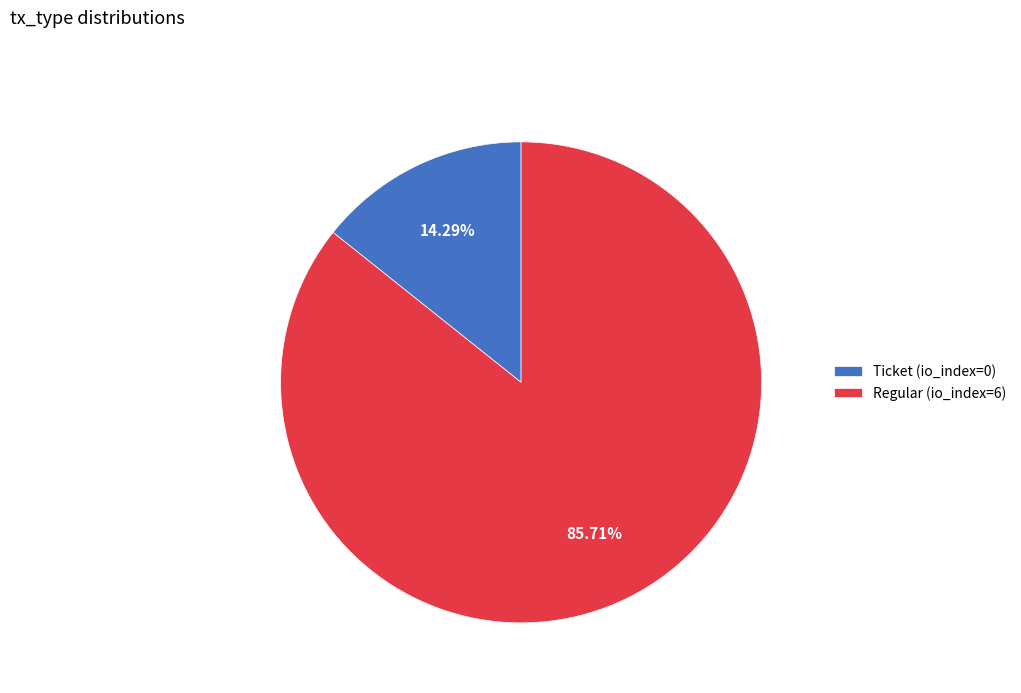

Count the number of slices in the pie.

2